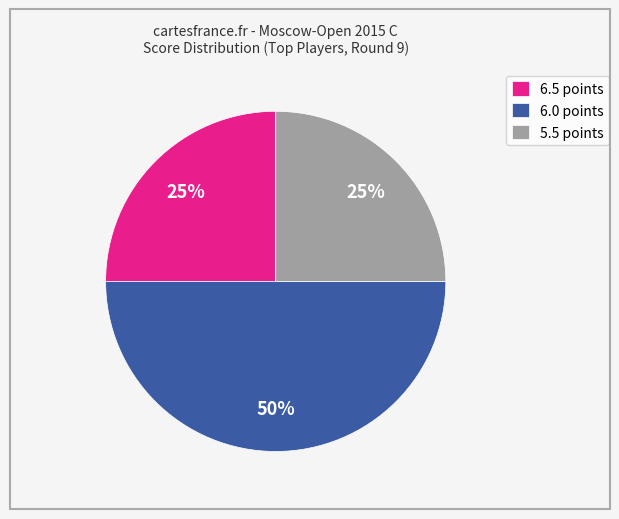

Do 6.0 points and 5.5 points together represent more than half of the pie?

Yes